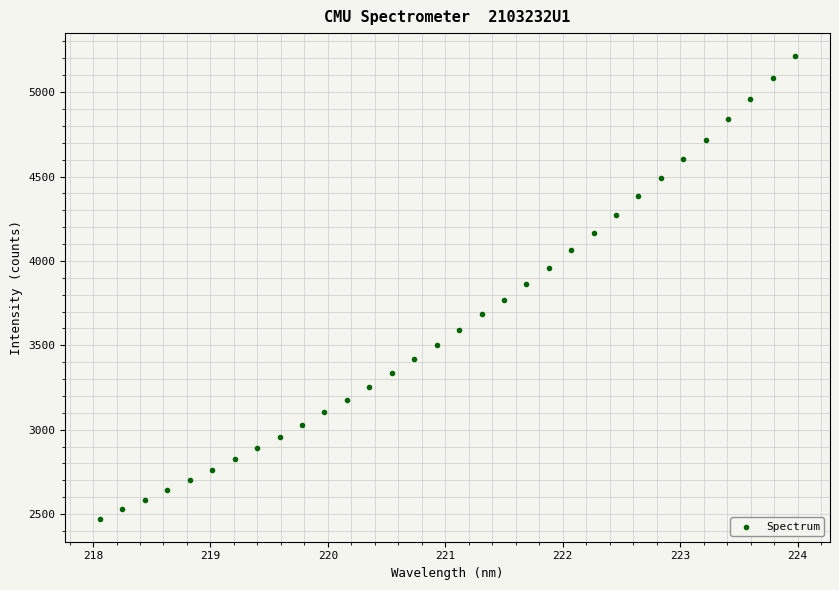

What is the range of X values (max minus min)?

5.9